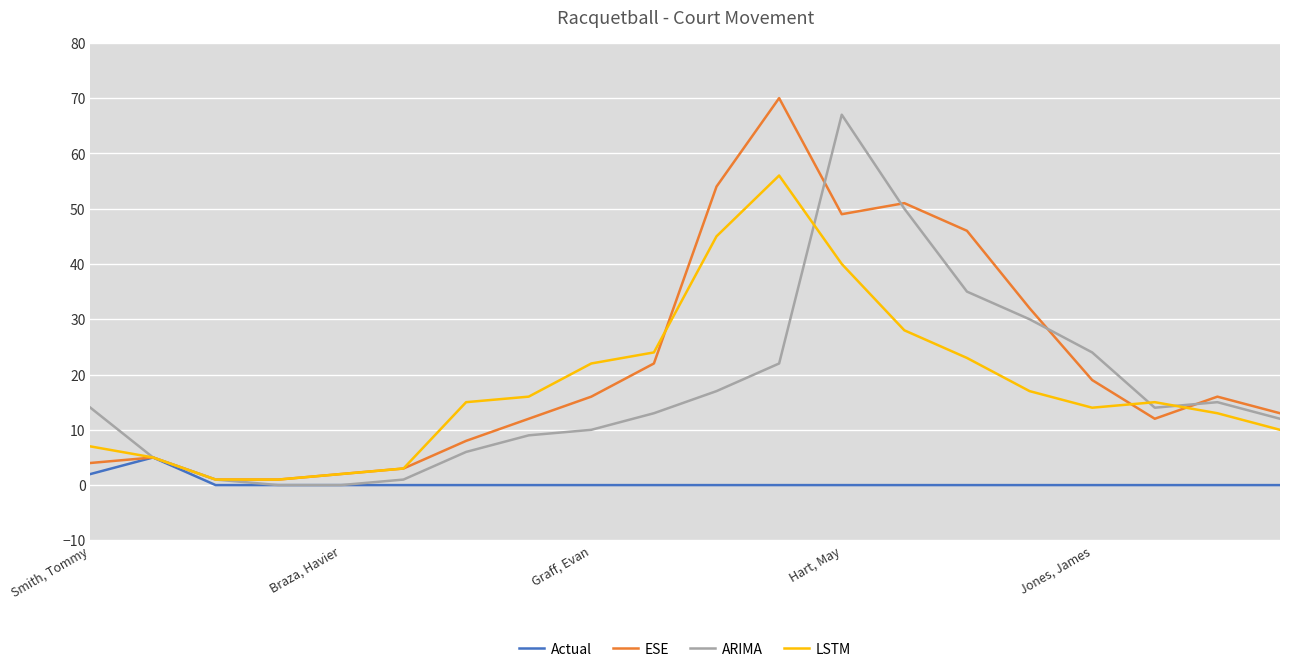

What is the maximum value for ARIMA?

67